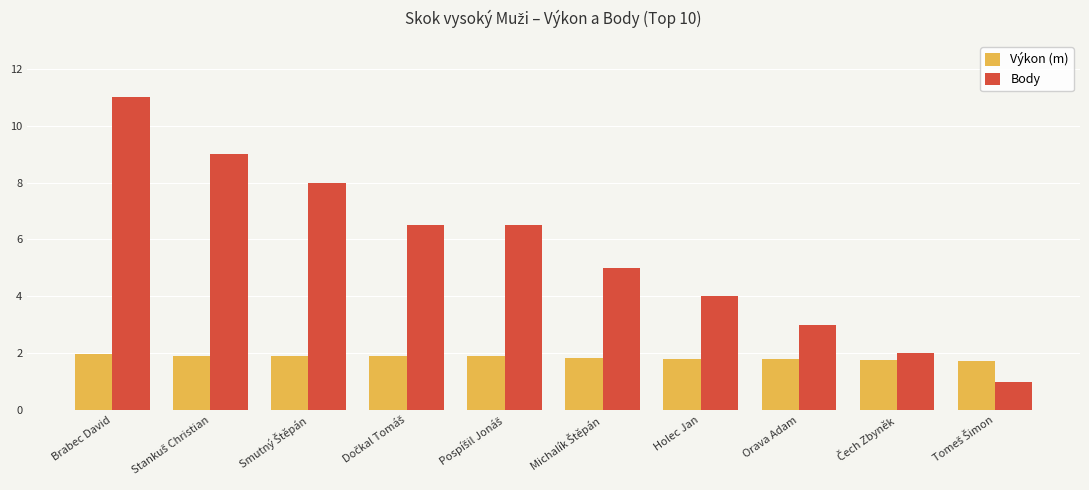

Rank the series by their maximum value, from lowest to highest.

Výkon (m), Body